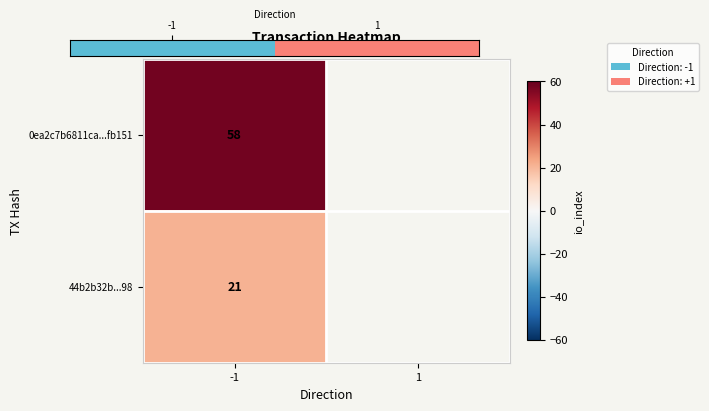

Count the values in the range 0 to 1.

2